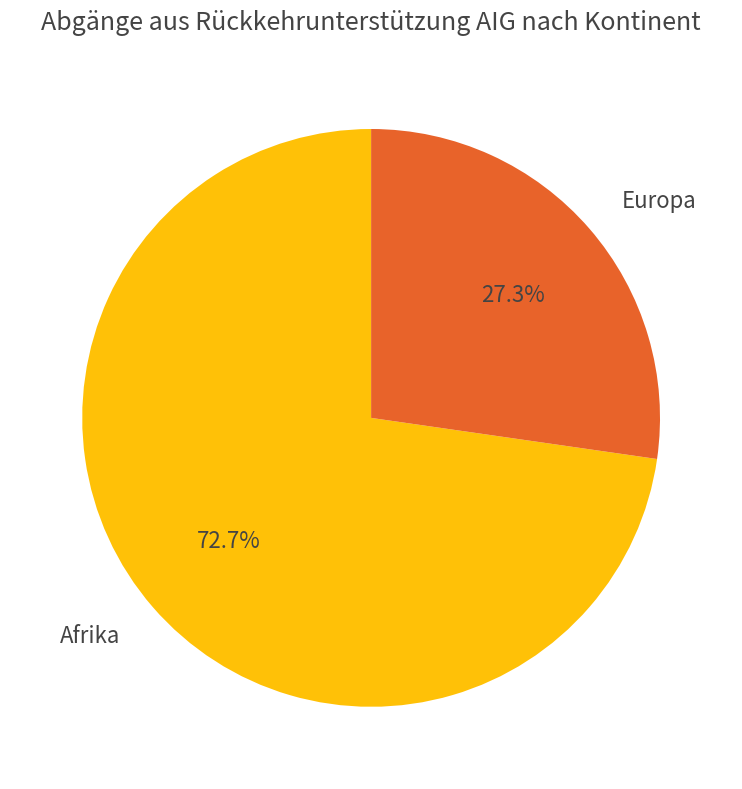

To the nearest percent, what is the difference between the largest and smallest slice percentages?

45%